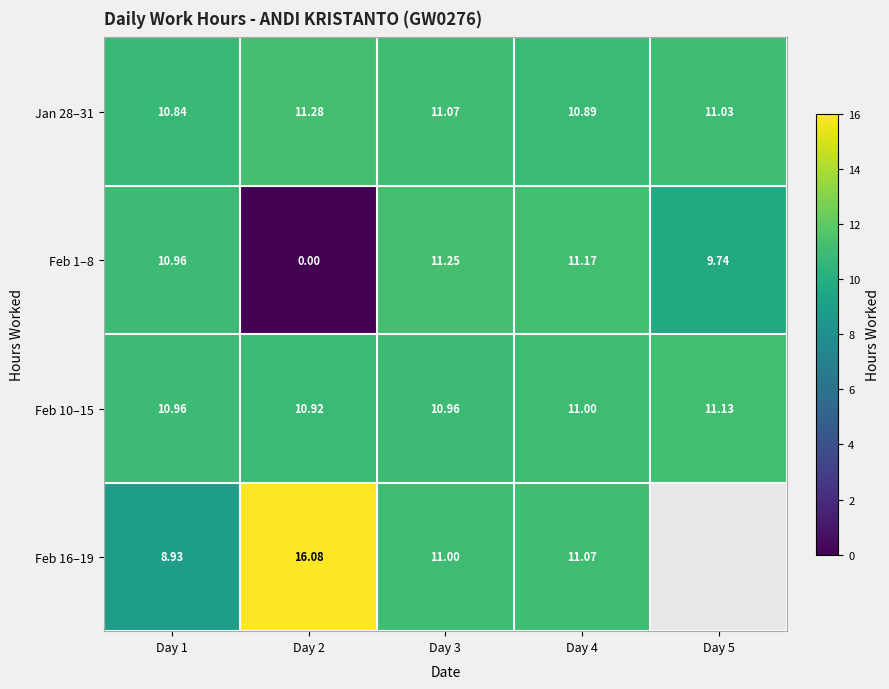

At Day 2, list the series in order from largest to smallest.

Feb 16–19, Jan 28–31, Feb 10–15, Feb 1–8